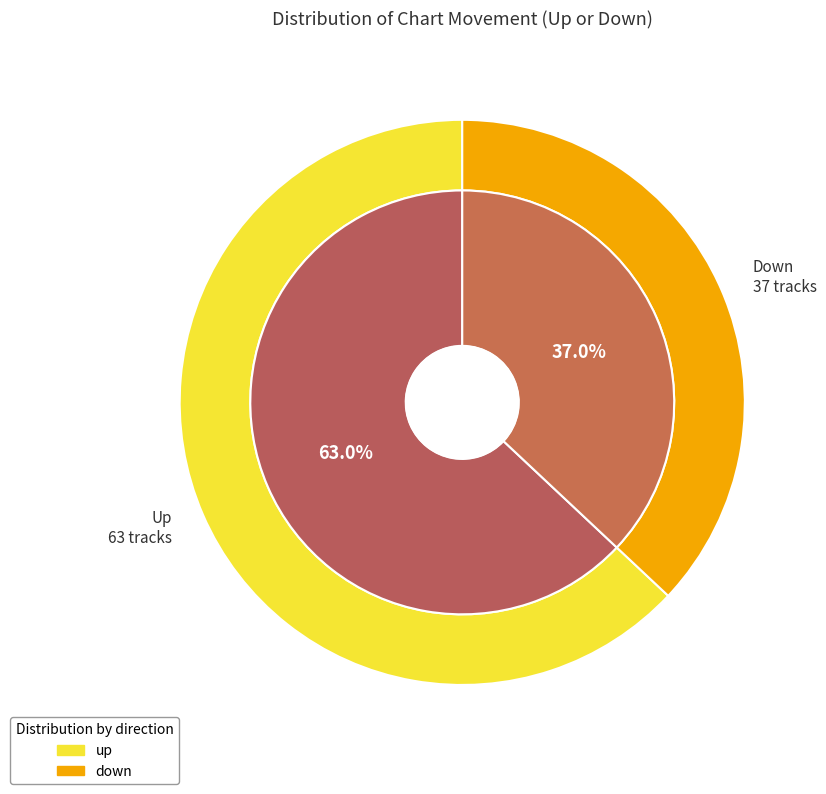

Is there a majority slice in this chart?

Yes